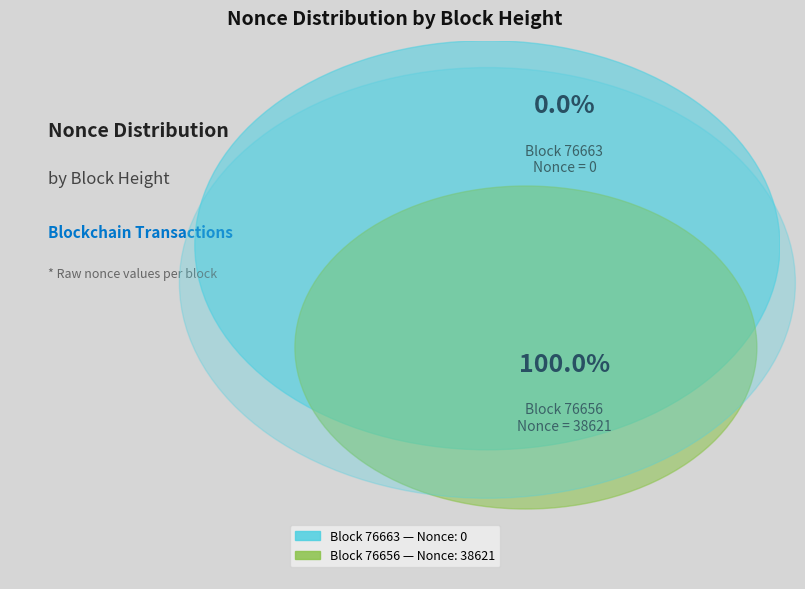

Between 76656 and 76663, which is larger?

76656